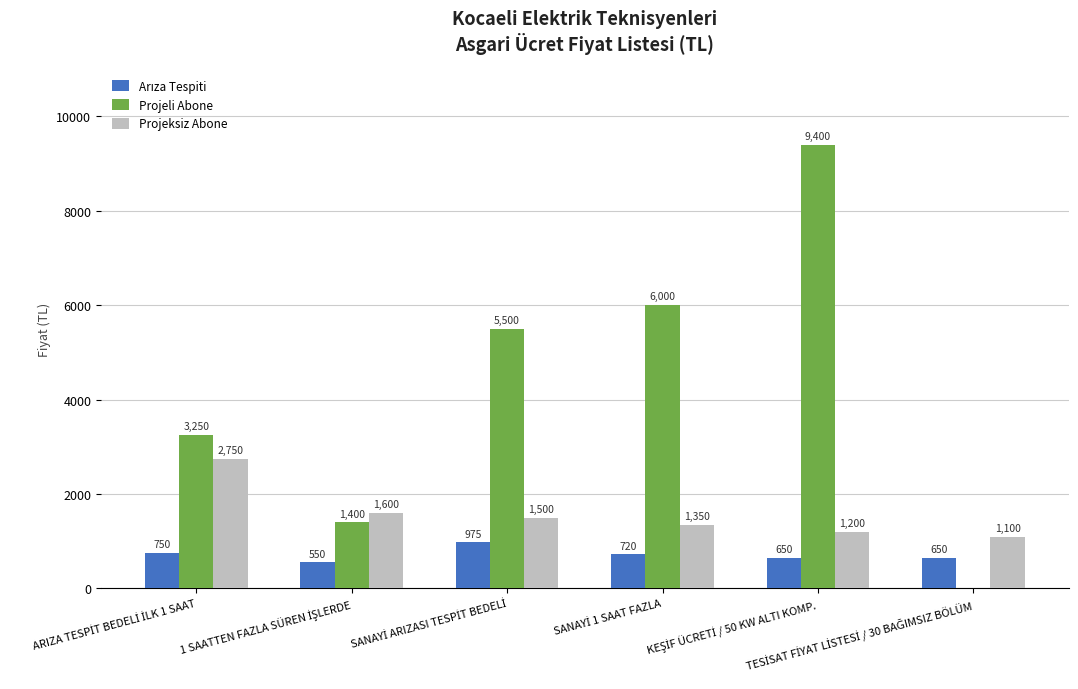

Which series has the largest total across all categories?

Projeli Abone